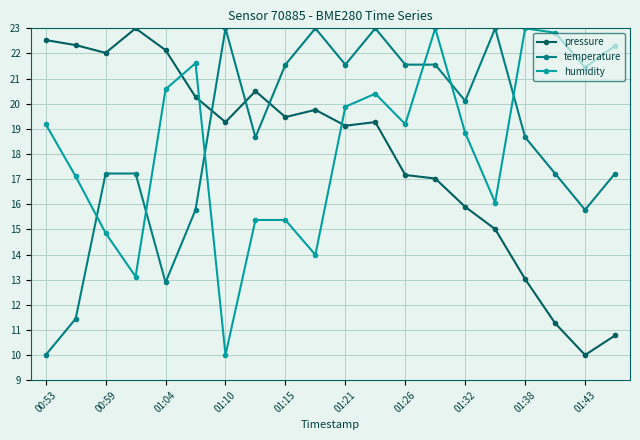

What is the value of the humidity point at the 14th from the left?

23.0